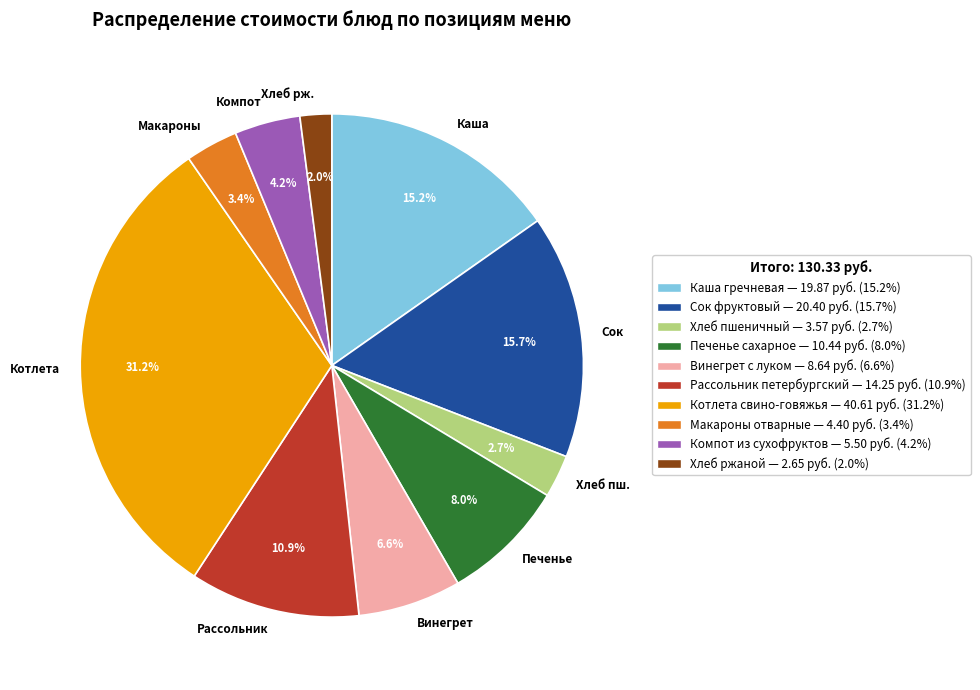

Between Компот and Сок, which is larger?

Сок